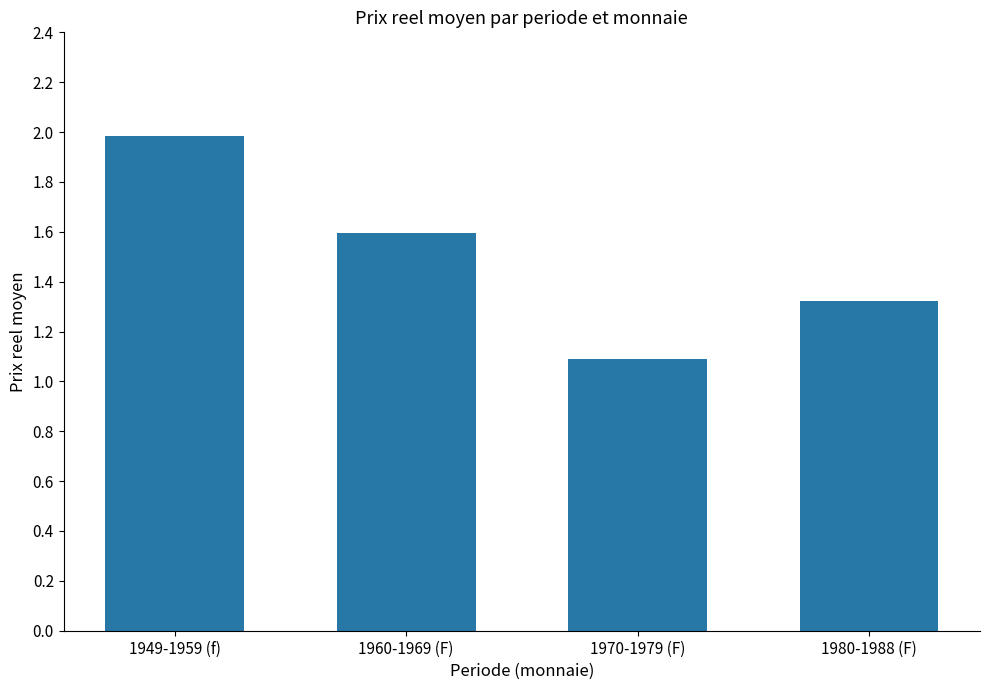

What is the label of the 3rd bar from the left?

1970-1979 (F)